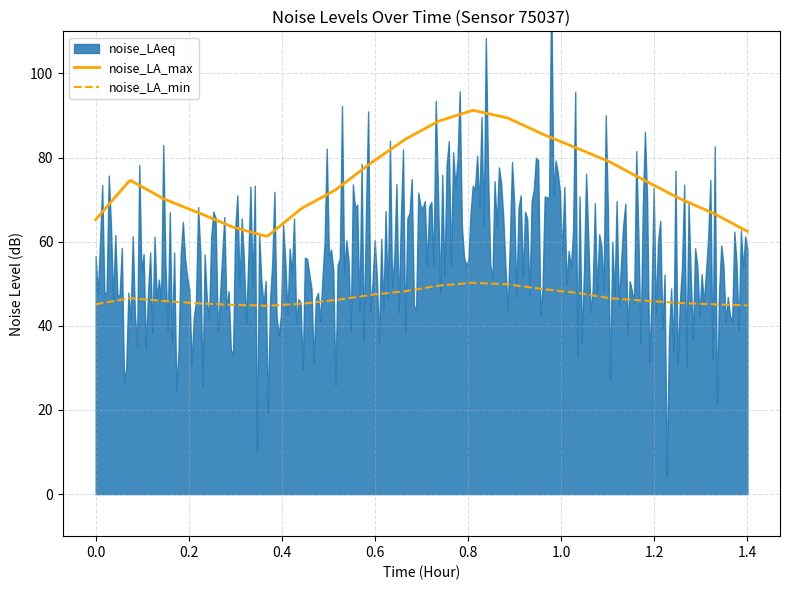

True or false: noise_LA_max and noise_LA_min cross at least once.

False